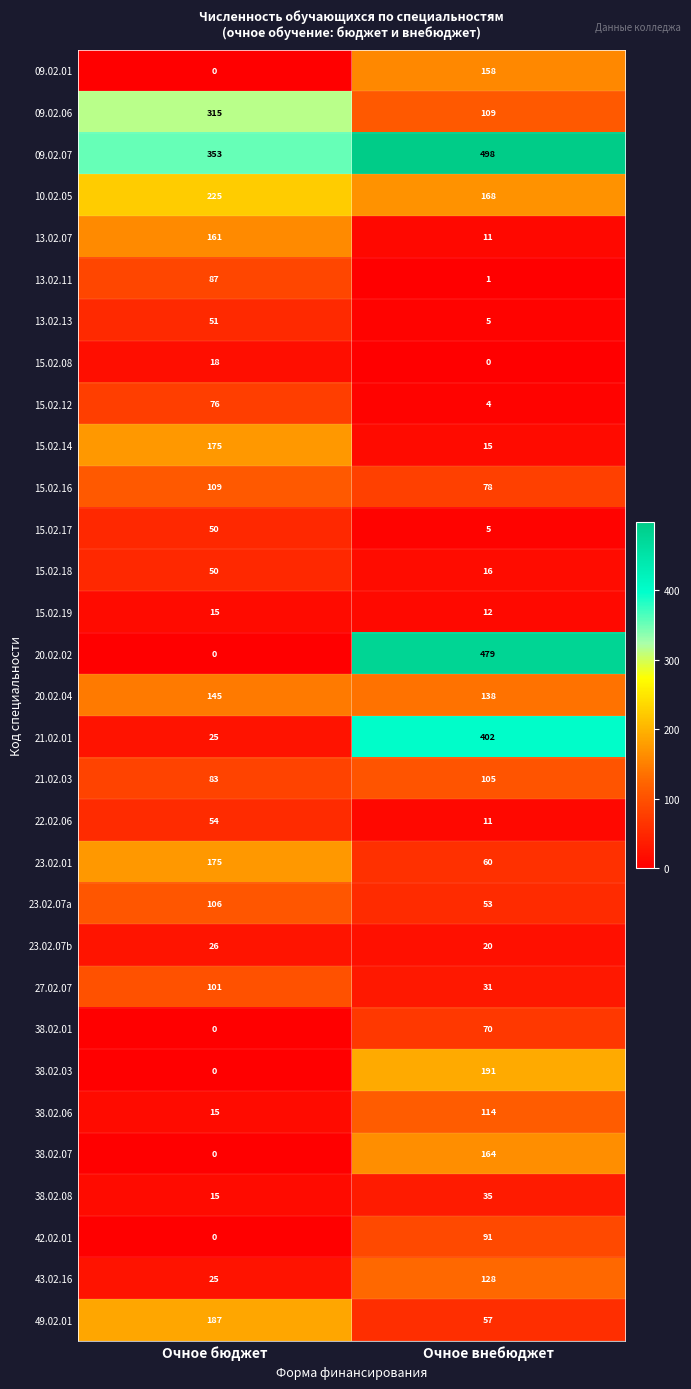

What is the sum of all 09.02.01 values?

158